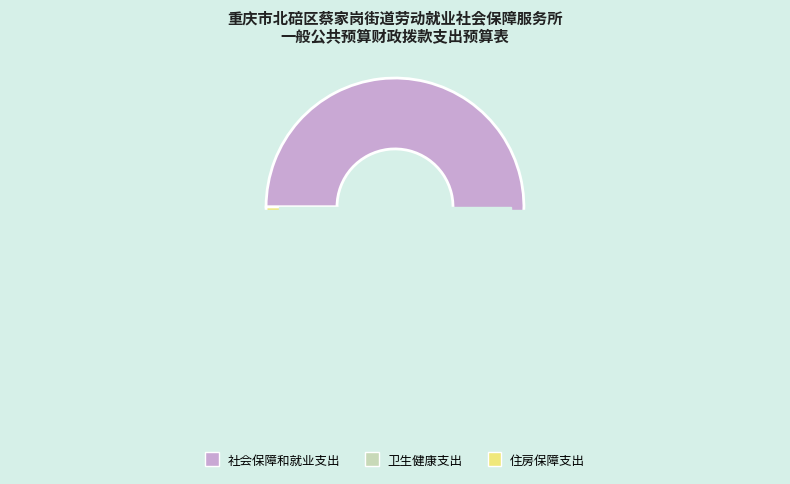

Rank the categories by value from highest to lowest.

社会保障和就业支出, 卫生健康支出, 住房保障支出